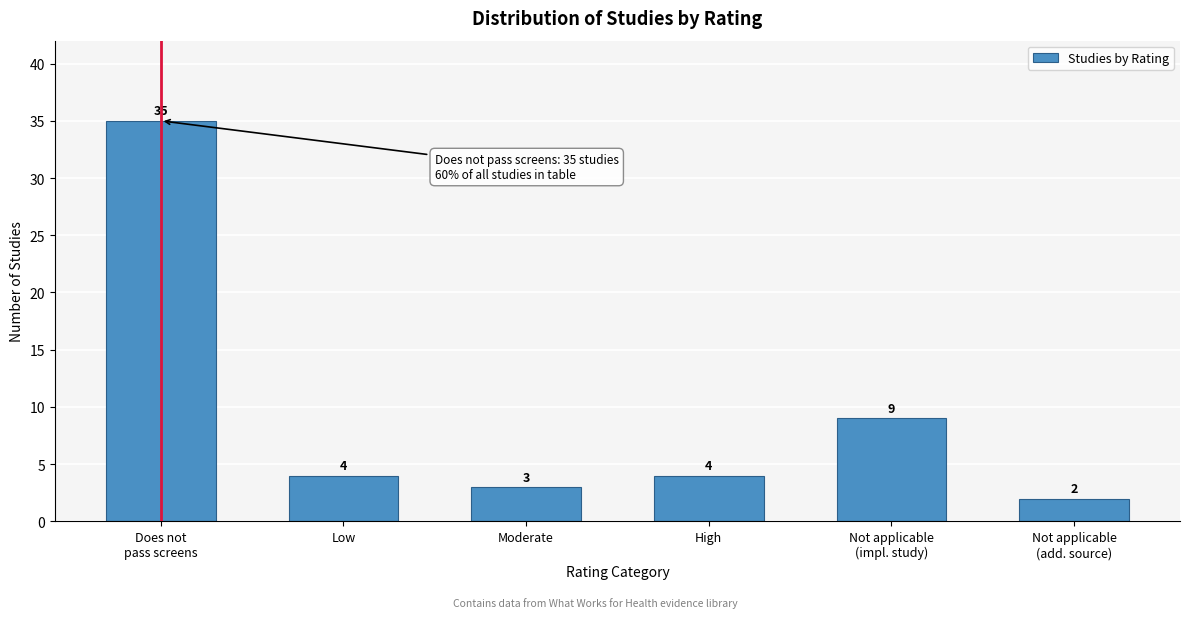

Reading left to right, list all the values displayed in this chart.

35	4	3	4	9	2